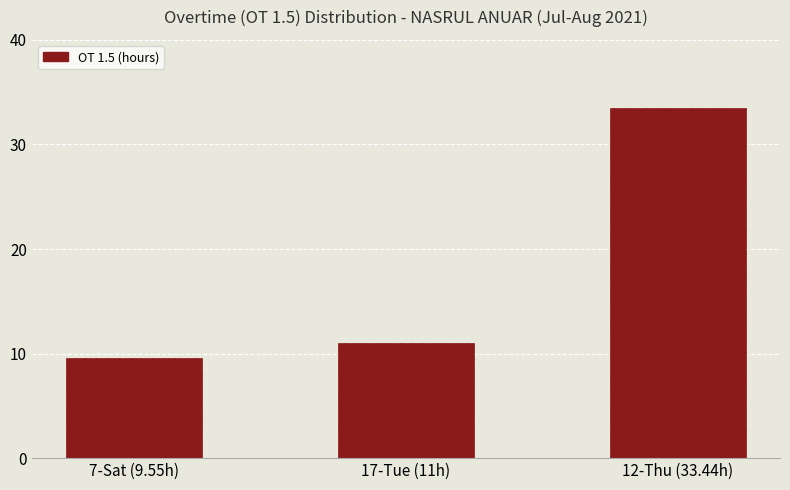

What is the smallest value displayed?

9.6